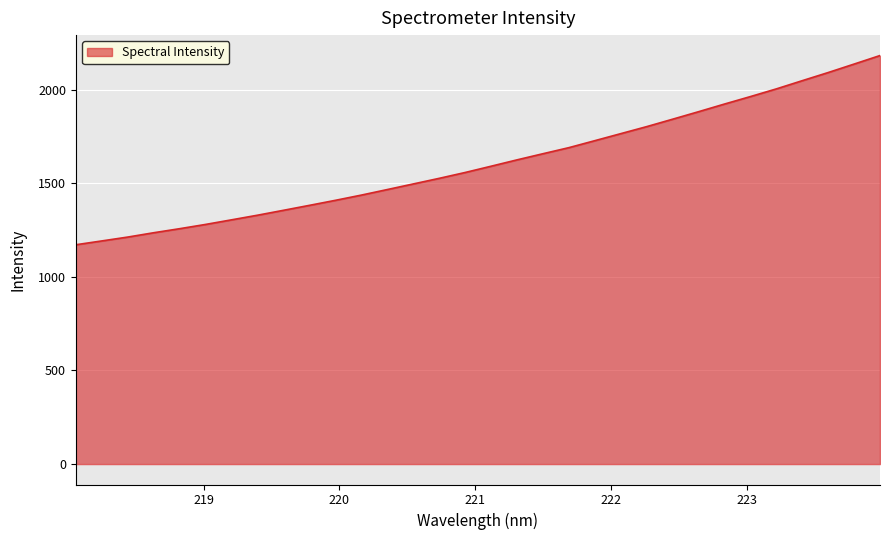

What is the smallest value displayed?

1171.4